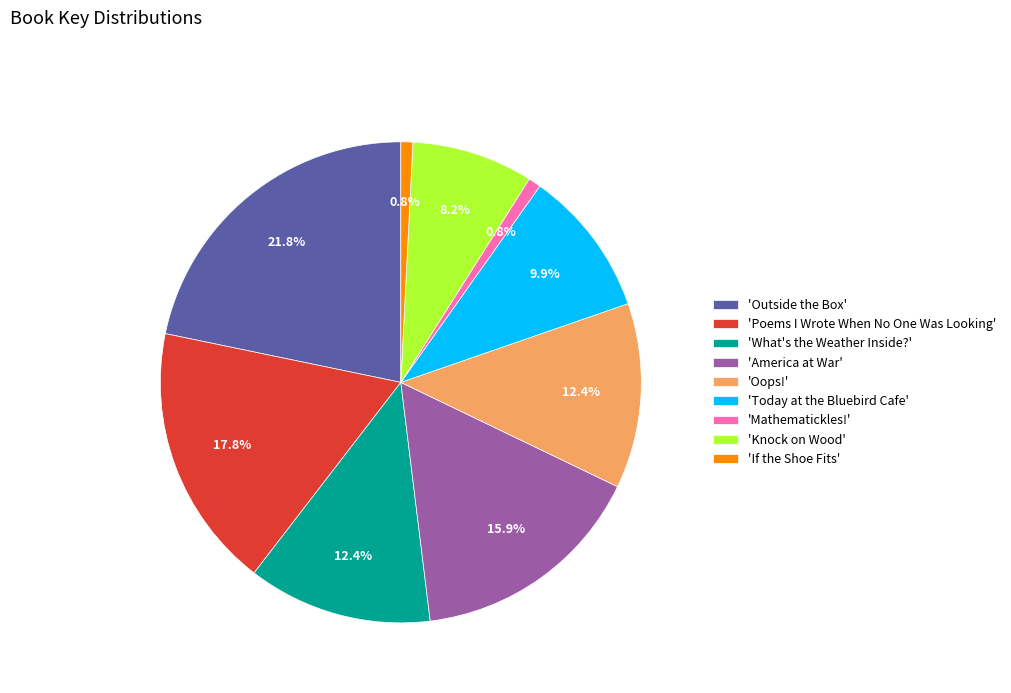

What is the largest slice in the pie chart?

'Outside the Box'